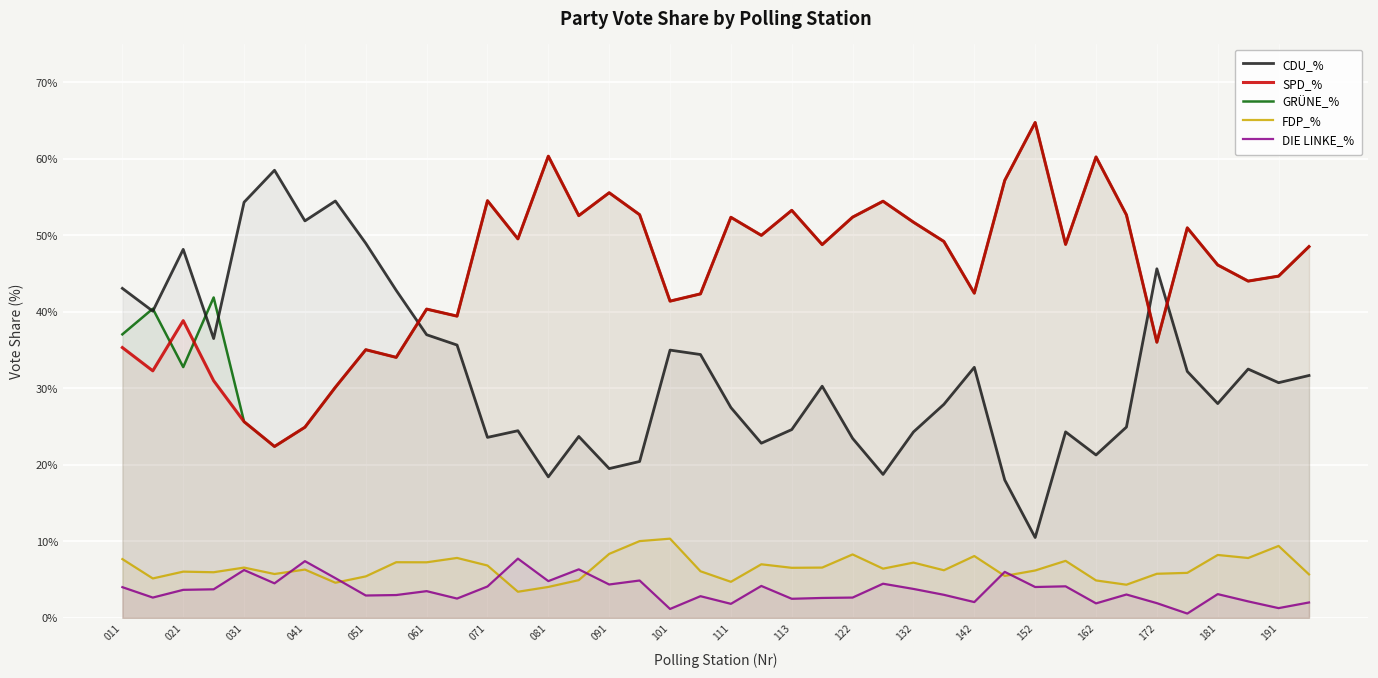

Is it true that GRÜNE_% equals 34.4 at 111?

False